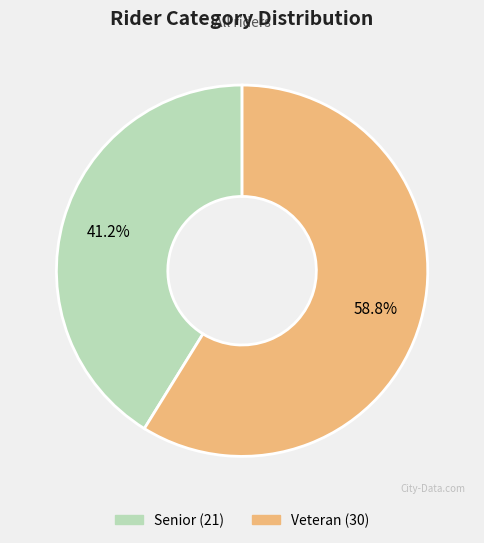

The Senior slice represents 30% of the pie. True or false?

False